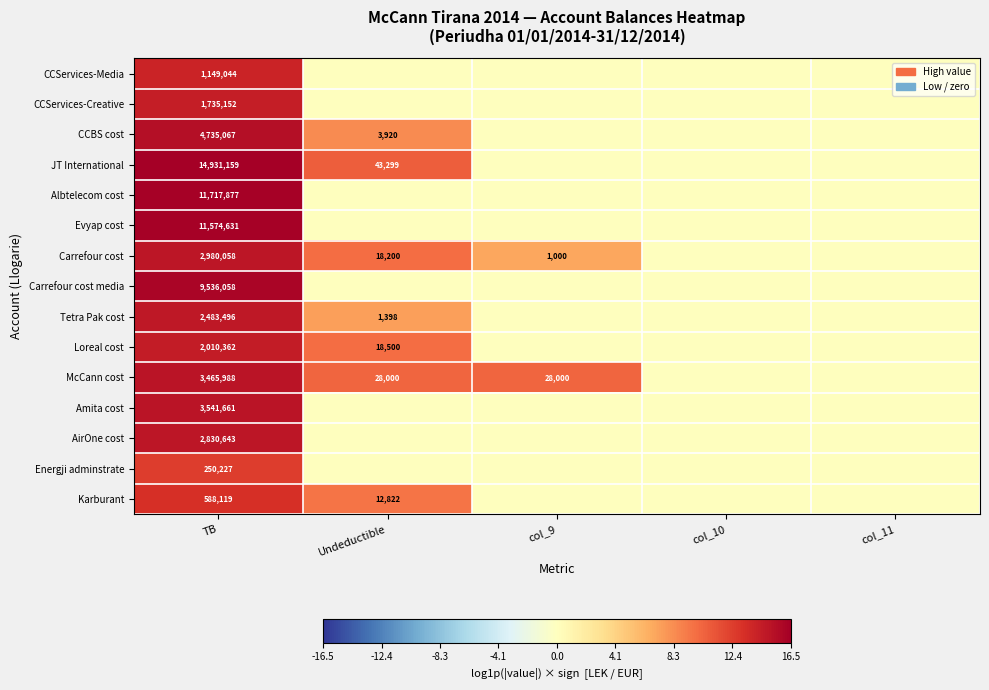

Is the value of Karburant at Undeductible greater than the value of JT International at Undeductible?

No